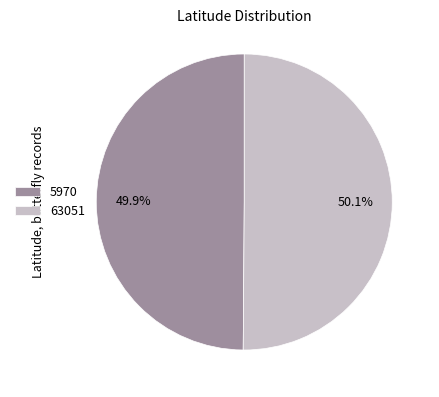

Is there any slice that represents more than half of the pie?

Yes